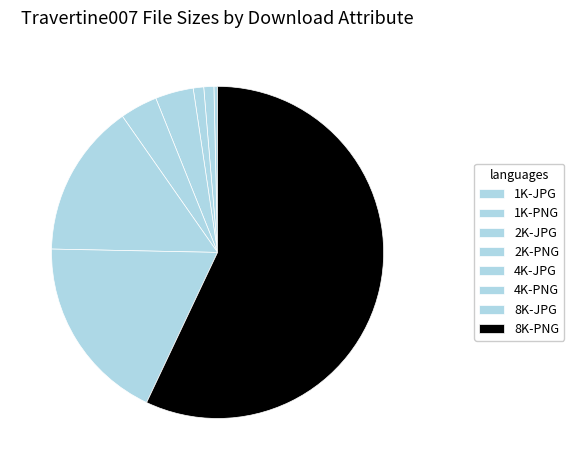

To the nearest percent, what is the difference between the largest and smallest slice percentages?

57%